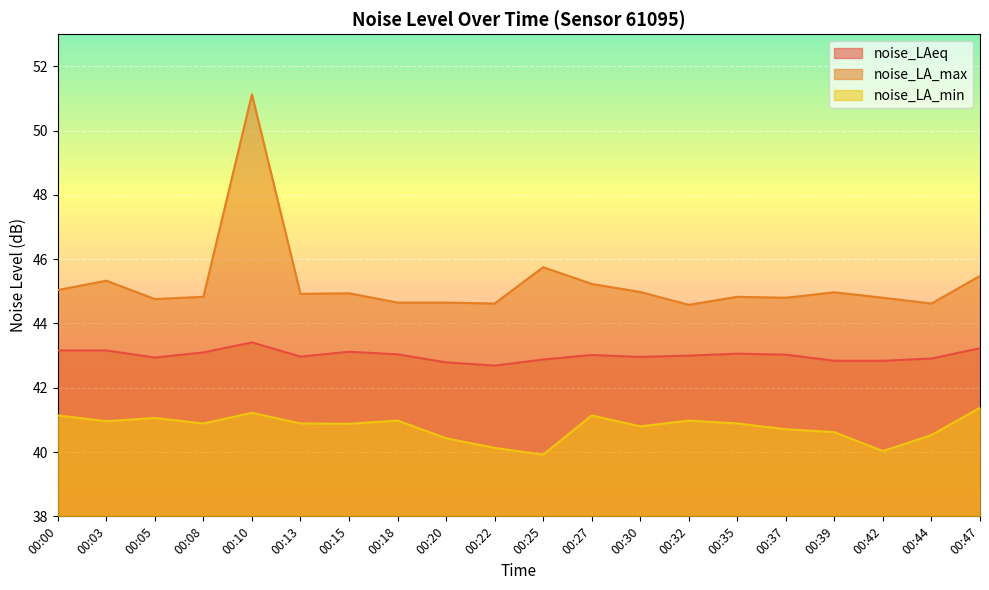

True or false: noise_LAeq and noise_LA_min cross at least once.

False